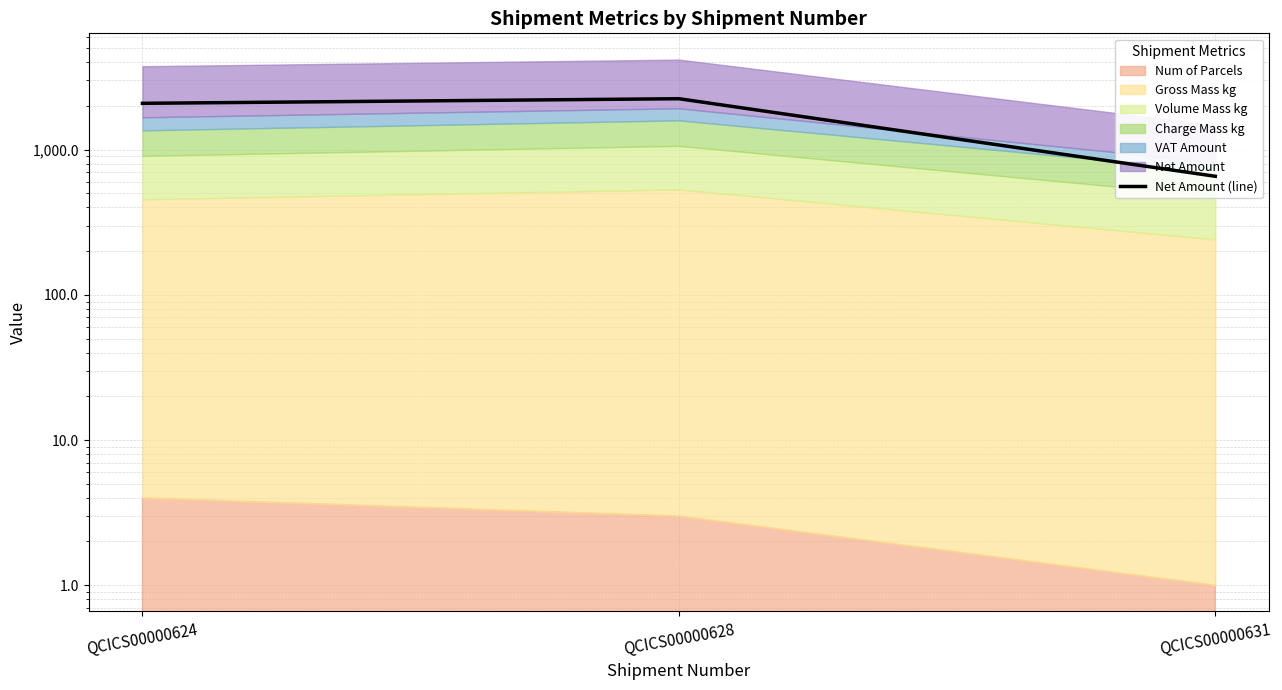

Count the number of categories in the chart.

3